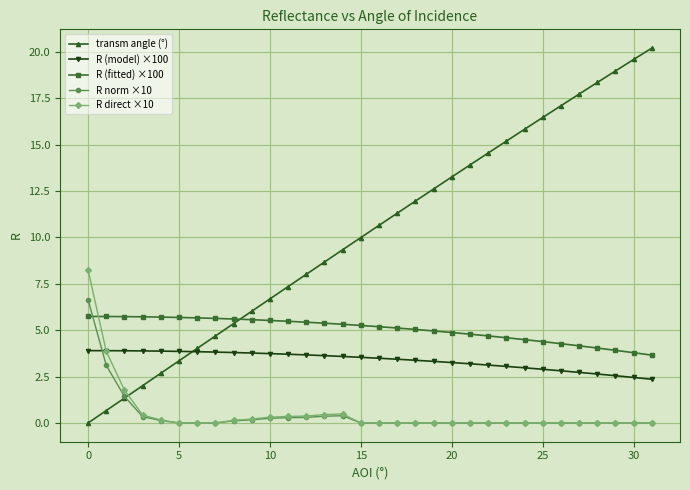

True or false: transm angle (°) has more than 2 interior local peaks.

False